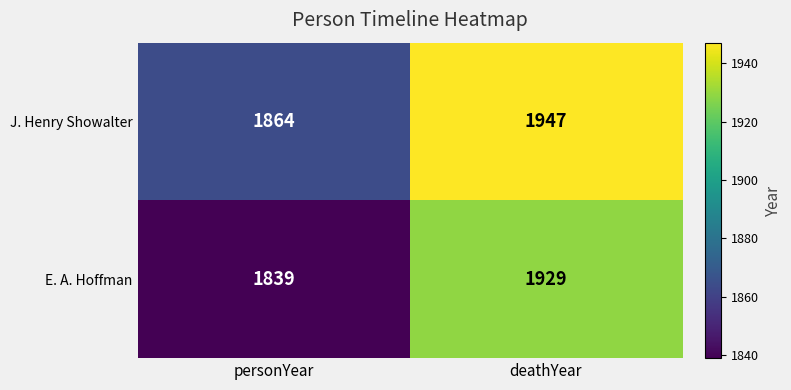

Reading left to right, what are all the values shown in this chart?

J. Henry Showalter: personYear=1864	deathYear=1947
E. A. Hoffman: personYear=1839	deathYear=1929